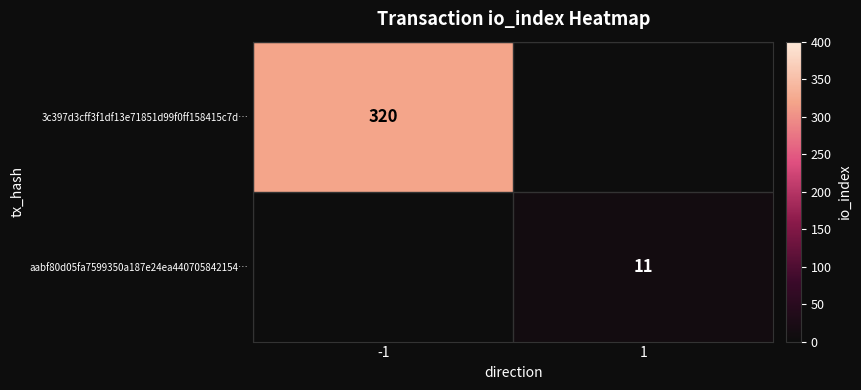

Is it true that aabf80d05fa7599350a187e24ea440705842154… equals 11 at 1?

True